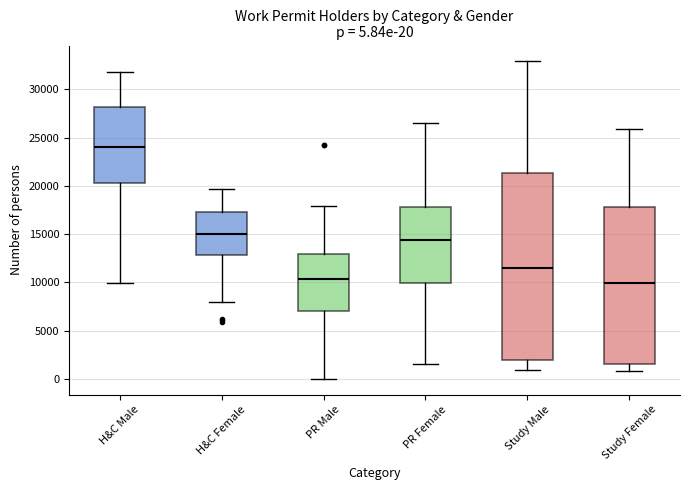

Comparing the boxes themselves (not the whiskers), which one is the tallest?

Study Male